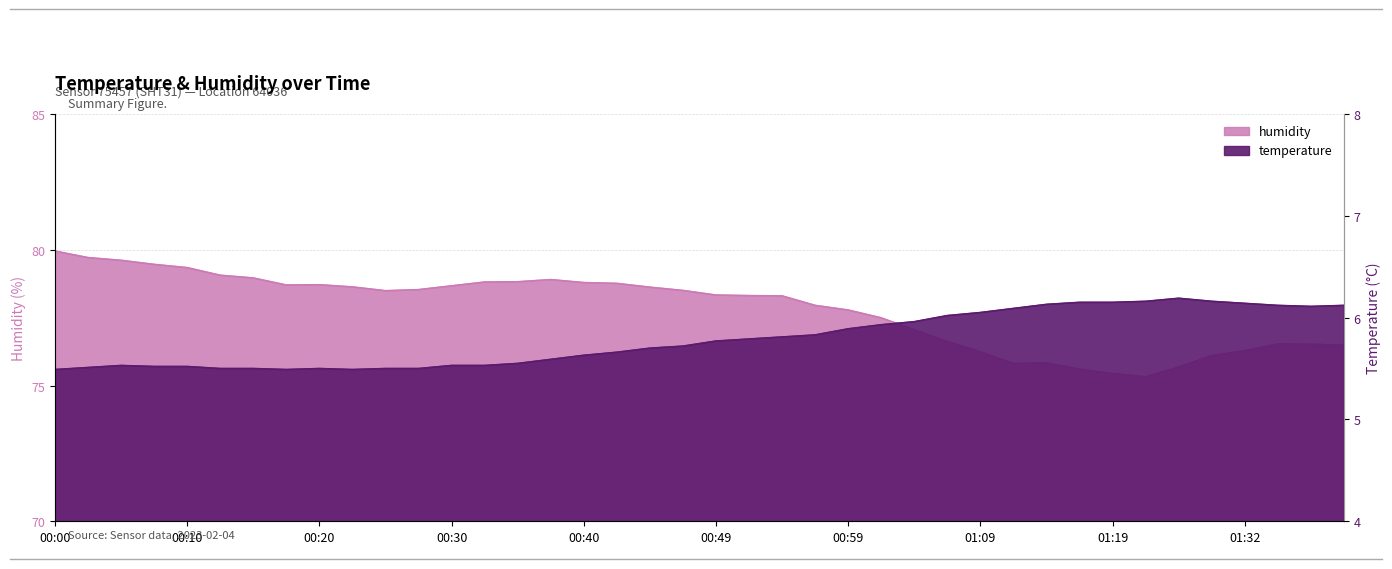

How many lines are shown in the chart?

2